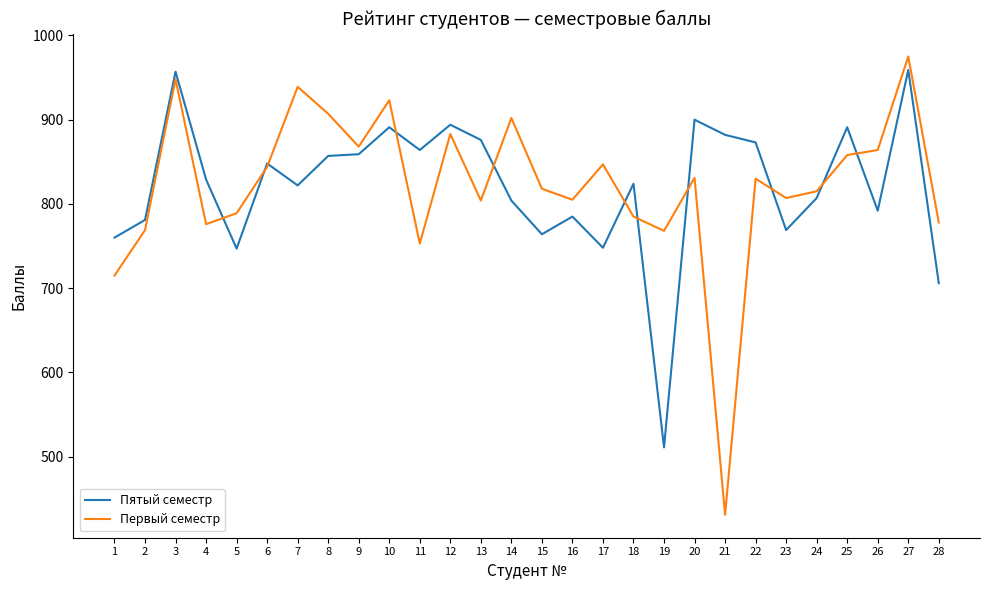

Between 17 and 27, which series saw the biggest shift?

Пятый семестр